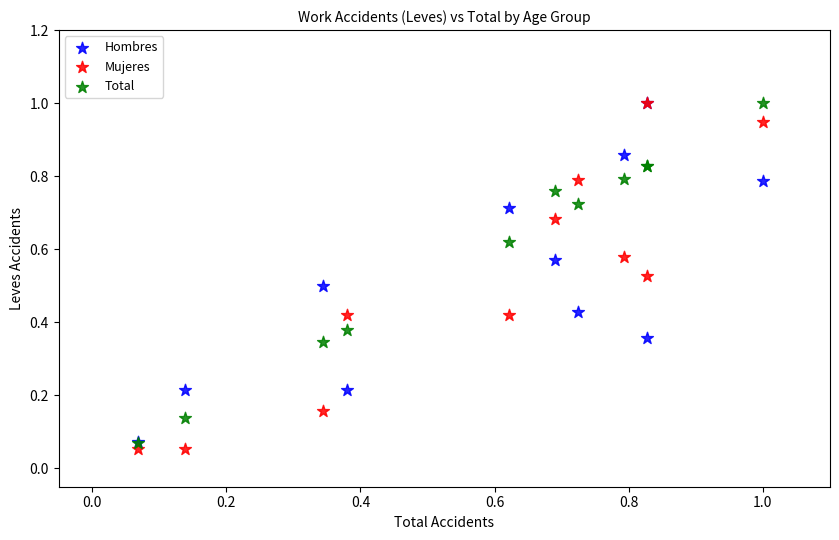

What are all the series names shown in the legend?

Hombres, Mujeres, Total